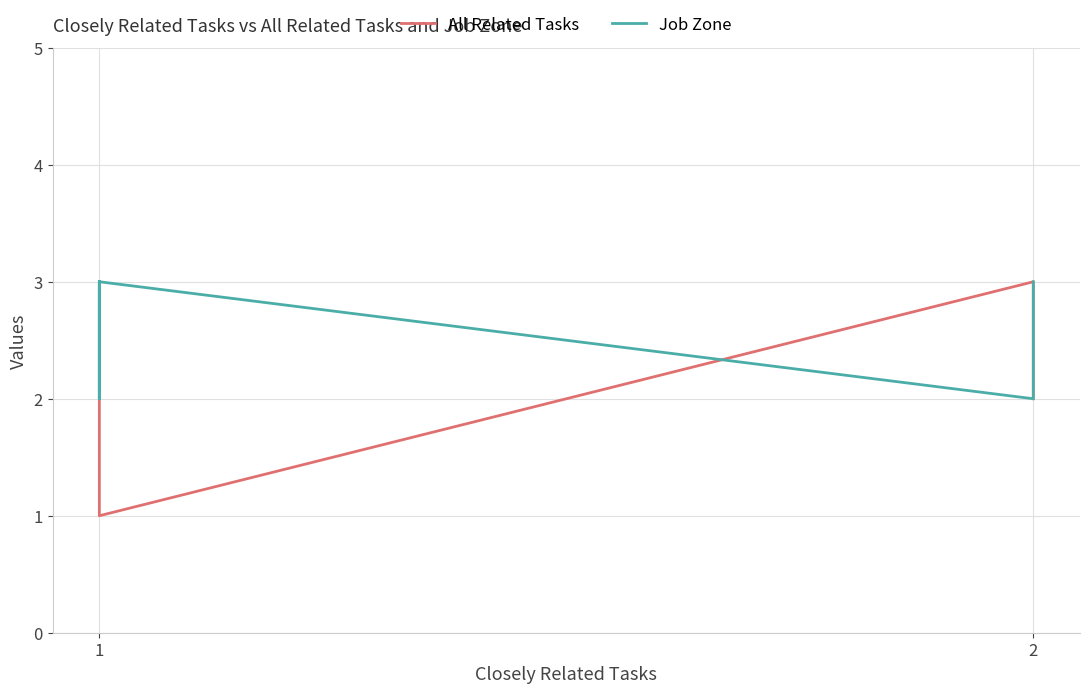

At 11, list the series in order from largest to smallest.

Job Zone, All Related Tasks